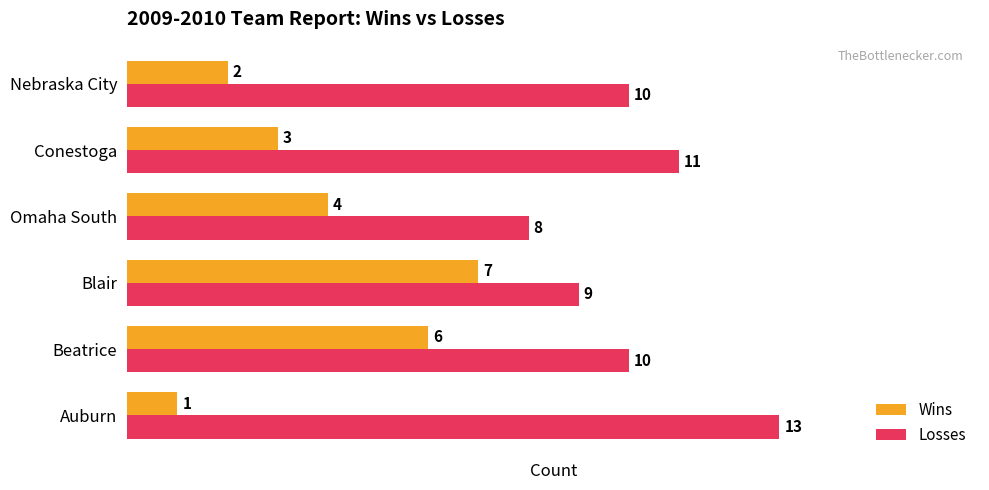

The Wins series shows 5 at Conestoga. True or false?

False